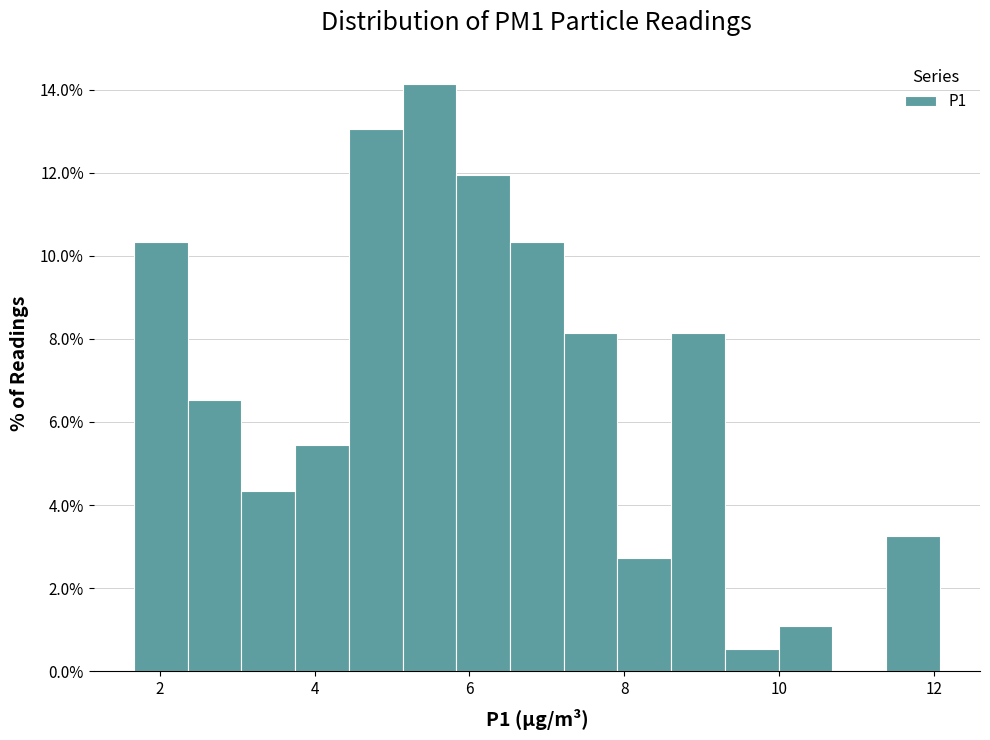

Around what value on the x-axis is the tallest bar? Give the approximate position of its centre, as read against the axis.

5.4